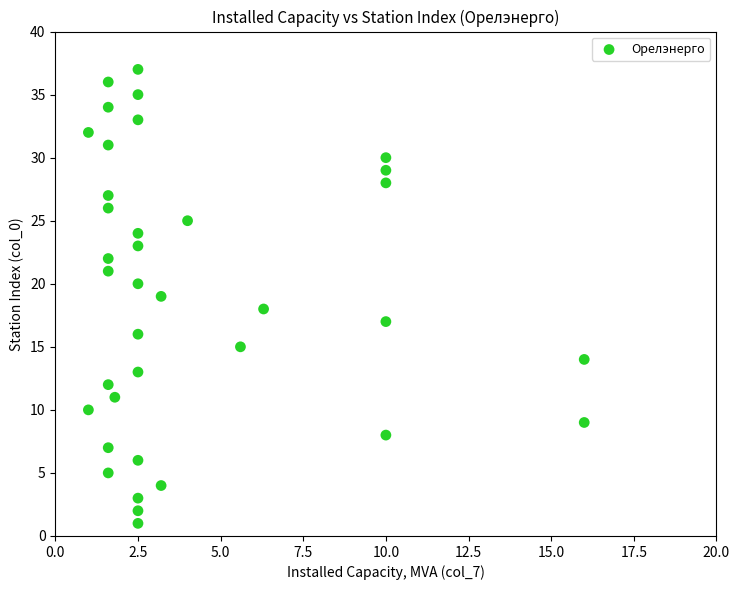

What is the range of Y values (max minus min)?

36